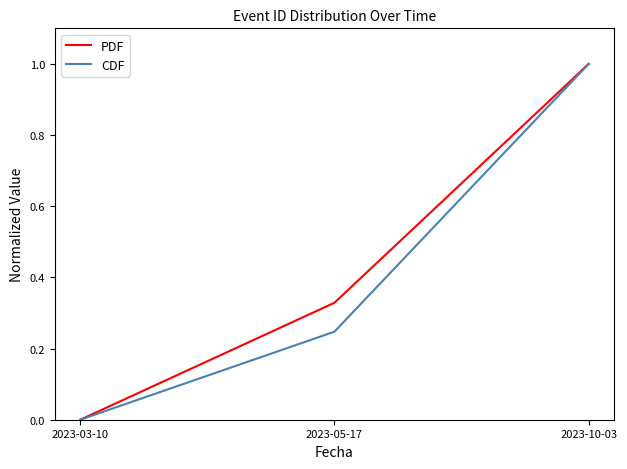

What position from the right is 2023-03-10?

3